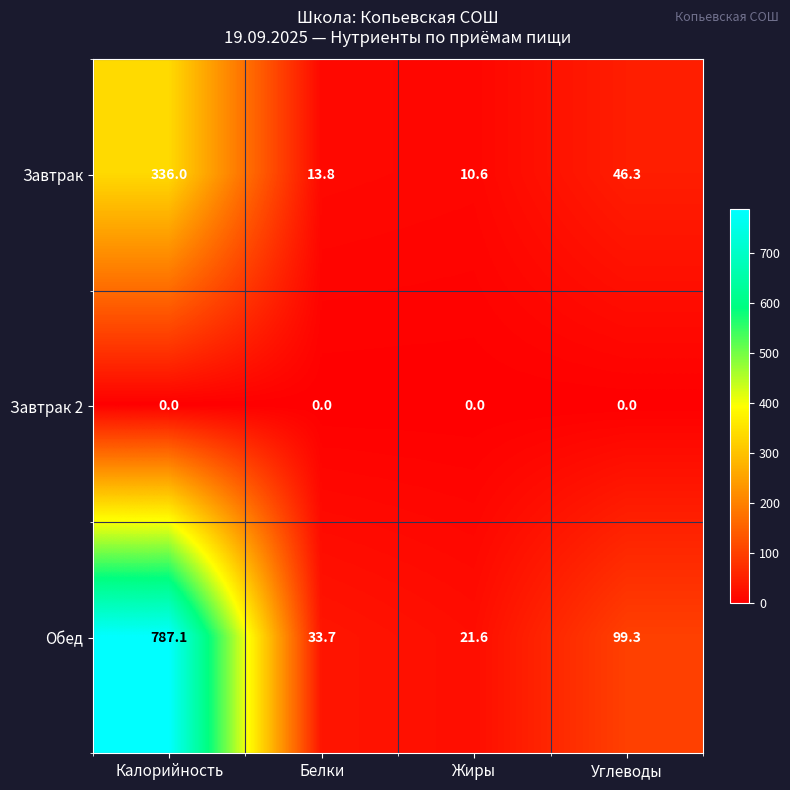

What is the total value across all series at Белки?

47.5